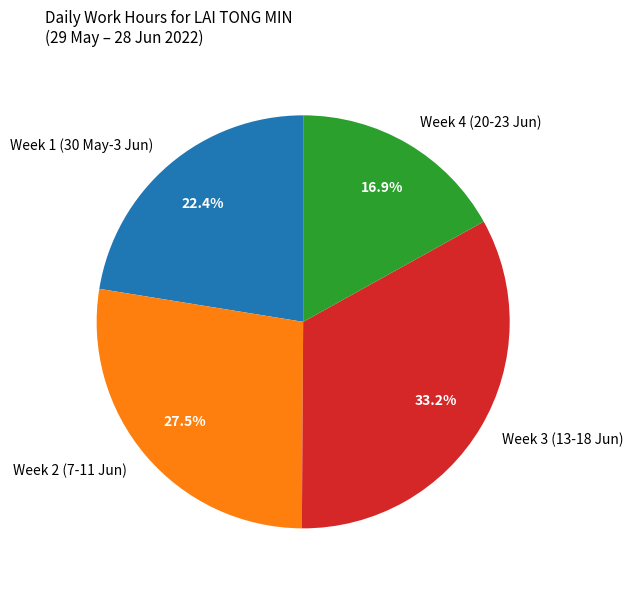

What is the smallest slice in the pie chart?

Week 4 (20-23 Jun)